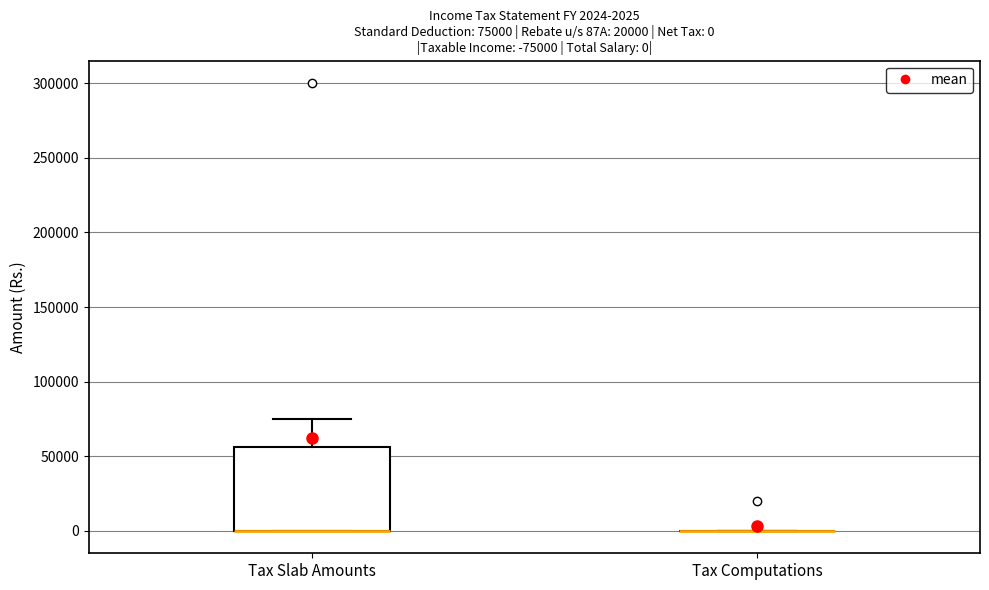

Comparing the boxes themselves (not the whiskers), which one is the tallest?

Tax Slab Amounts